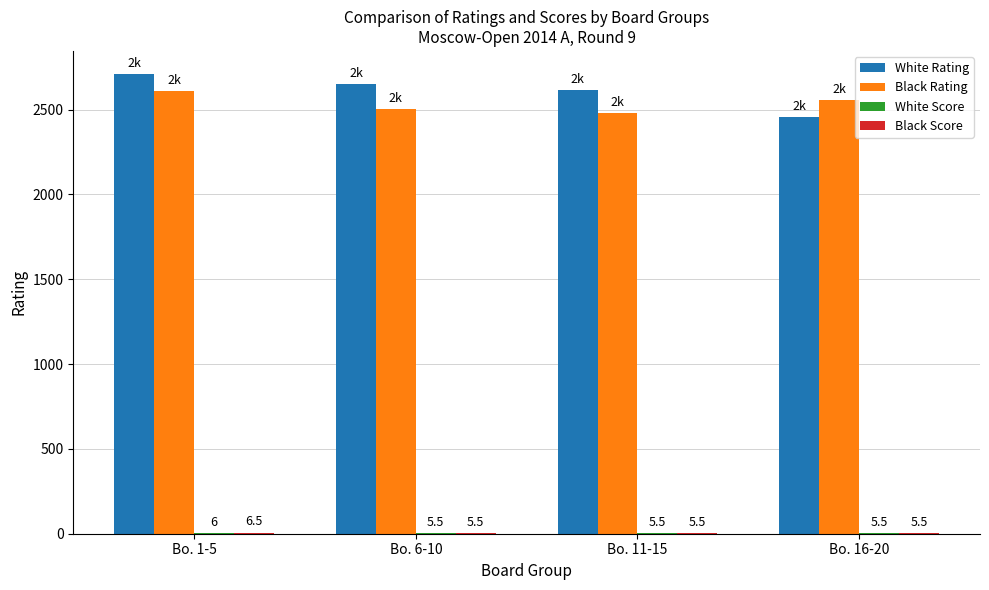

The value of White Rating at Bo. 16-20 is 1195.0. True or false?

False